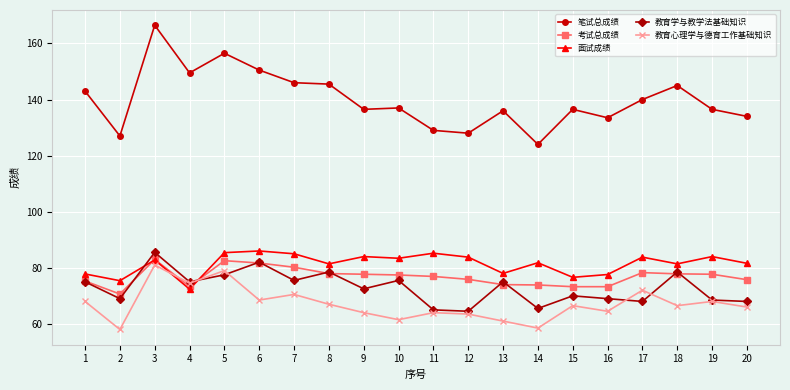

What is the minimum value shown in the chart?

58.0